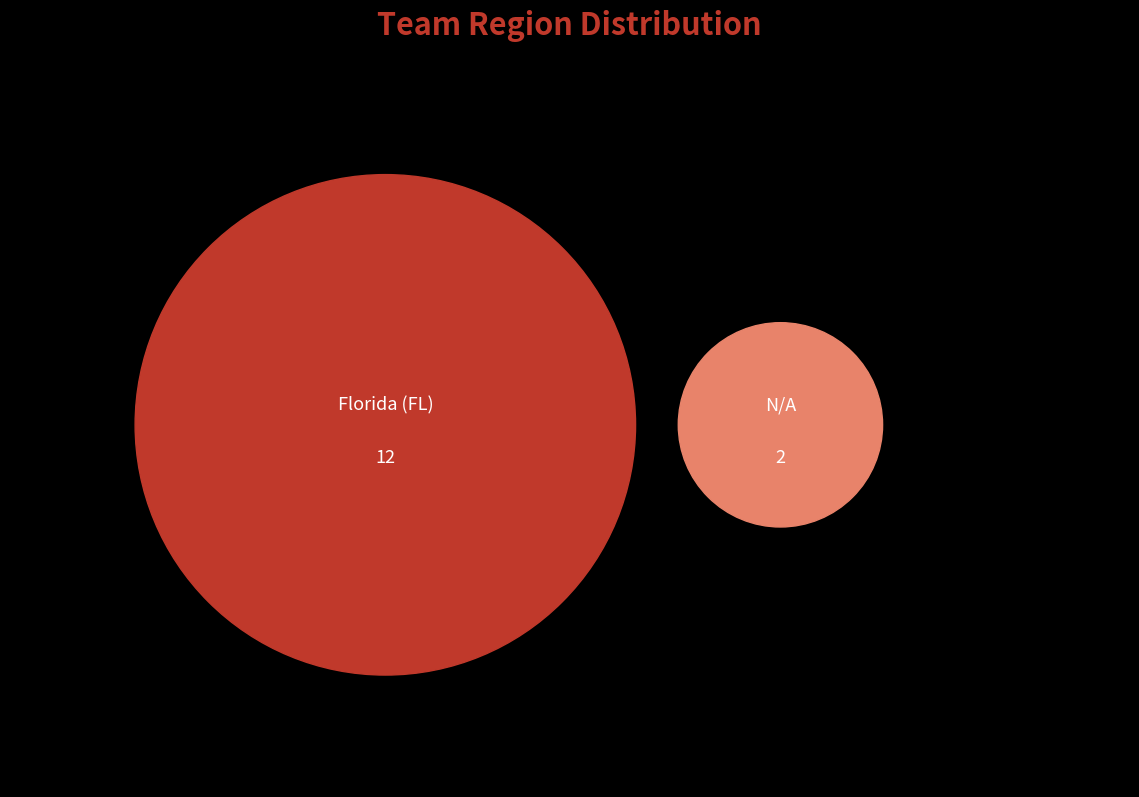

Combined, what portion of the pie is Florida (FL) and N/A?

100.0%